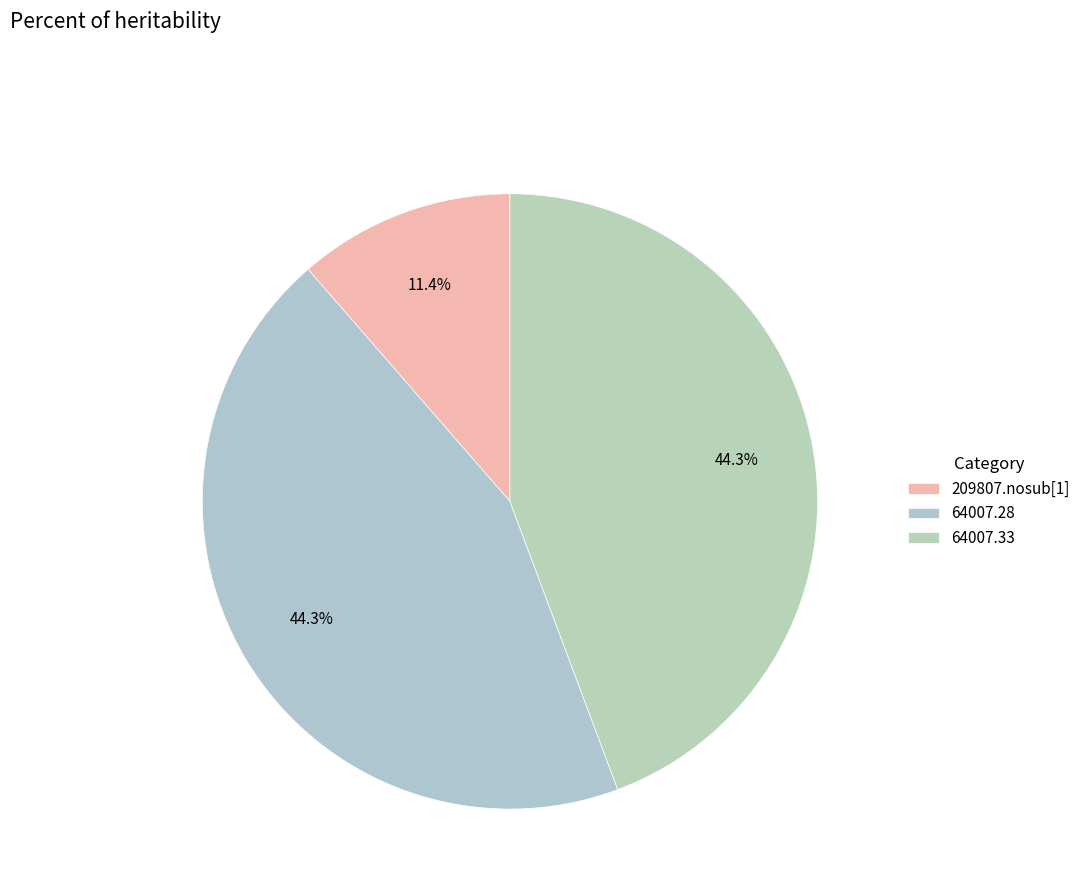

To the nearest percent, what is the difference between the largest and smallest slice percentages?

33%